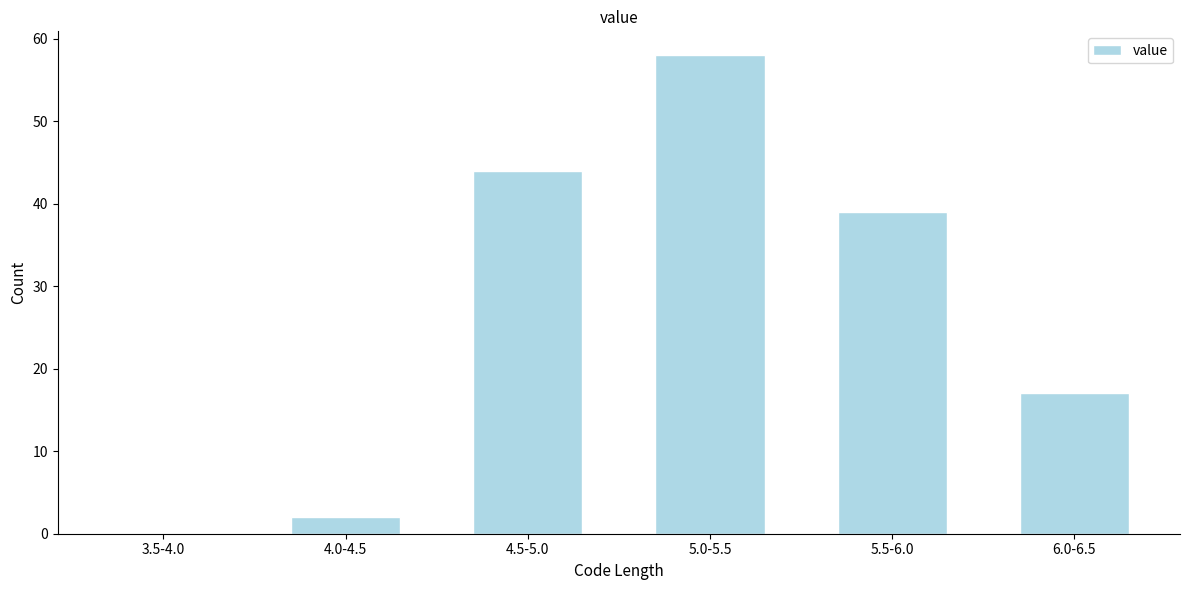

Reading left to right, list all the values displayed in this chart.

3.5-4.0=0	4.0-4.5=2	4.5-5.0=44	5.0-5.5=58	5.5-6.0=39	6.0-6.5=17